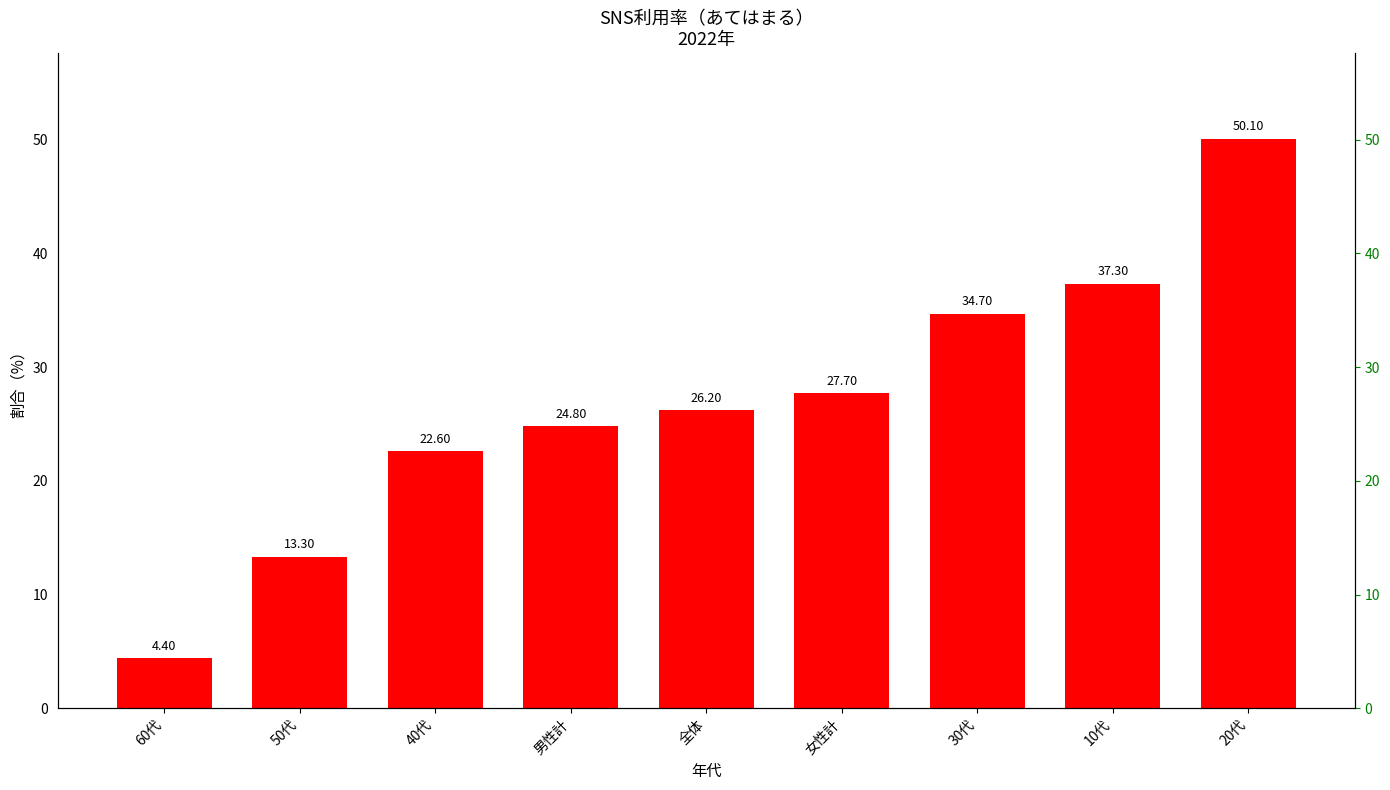

What is the smallest value displayed?

4.4